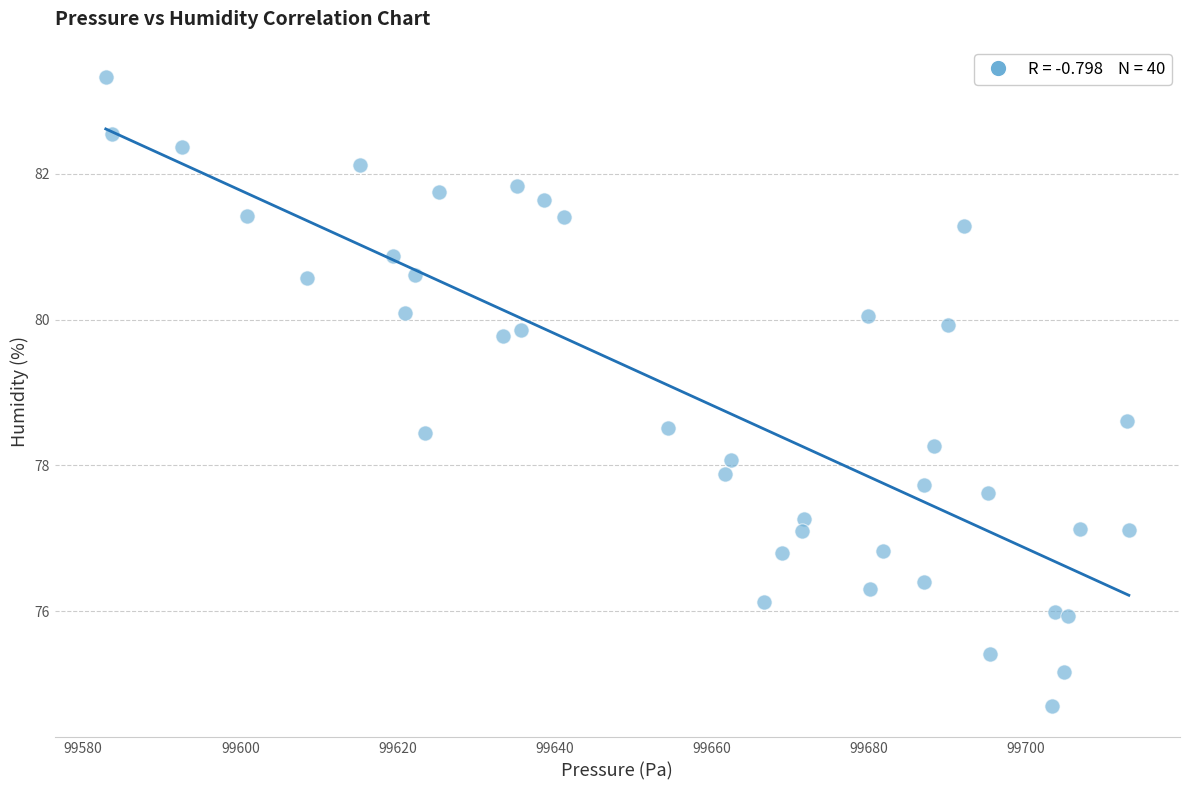

What Y value in the scatter plot is closest to 79?

78.6